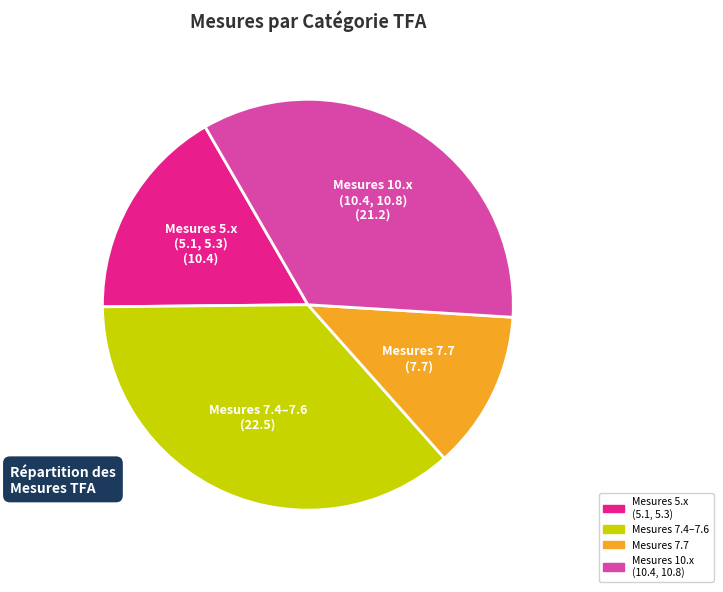

Is there any slice that represents more than half of the pie?

No